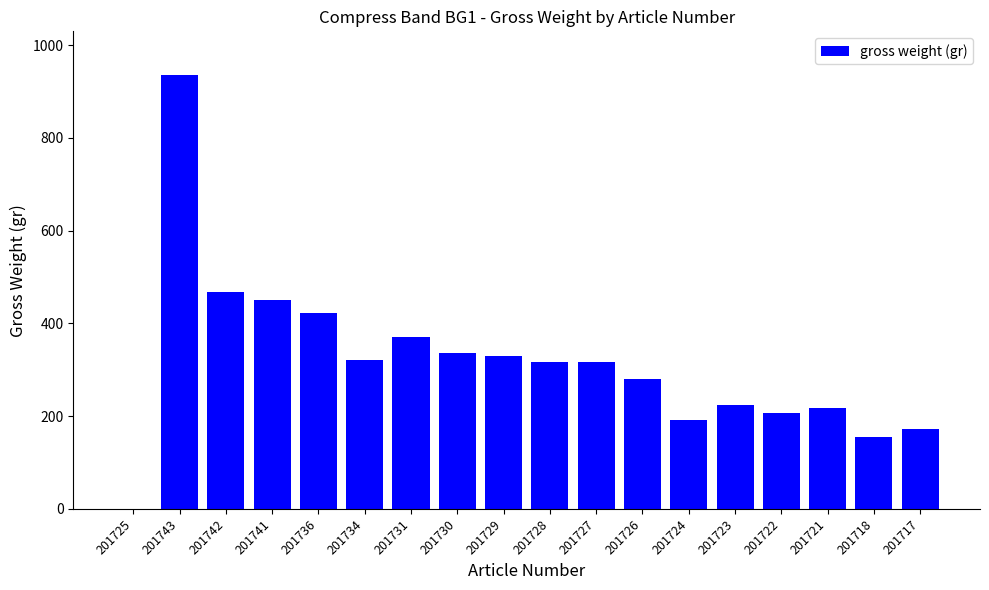

Is it true that the value at 201724 is 191.0?

True